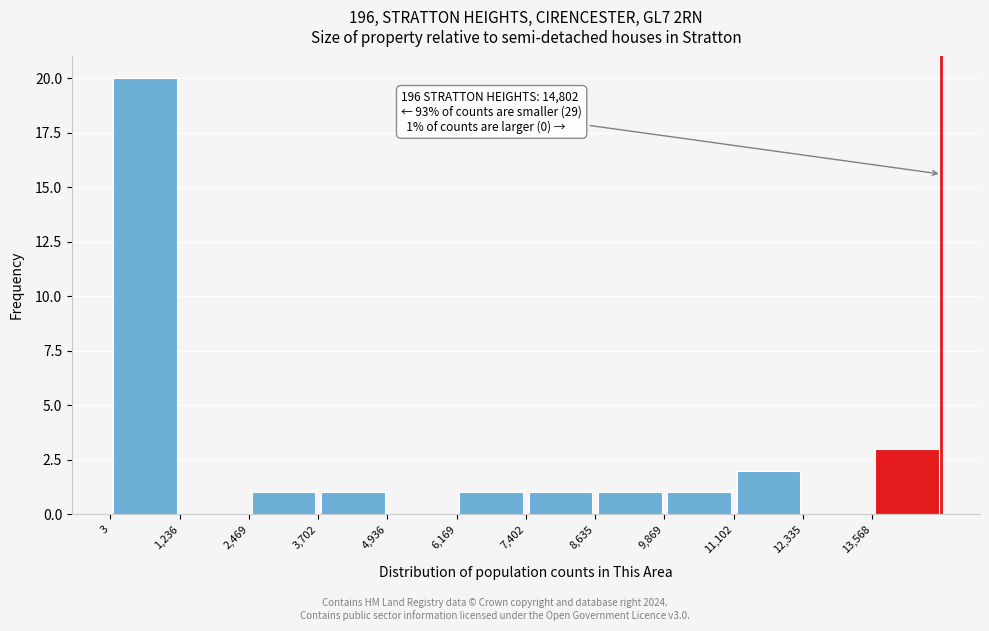

Which range on the x-axis has the tallest bar?

0 to 1200